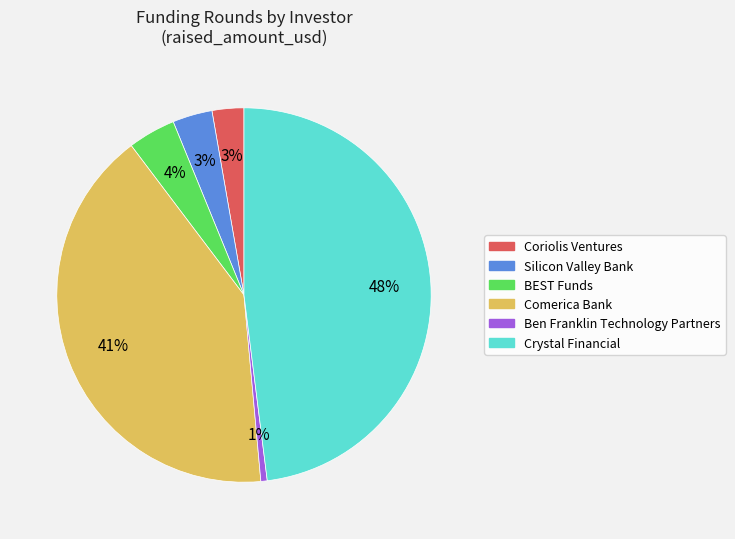

The Coriolis Ventures slice represents 13% of the pie. True or false?

False